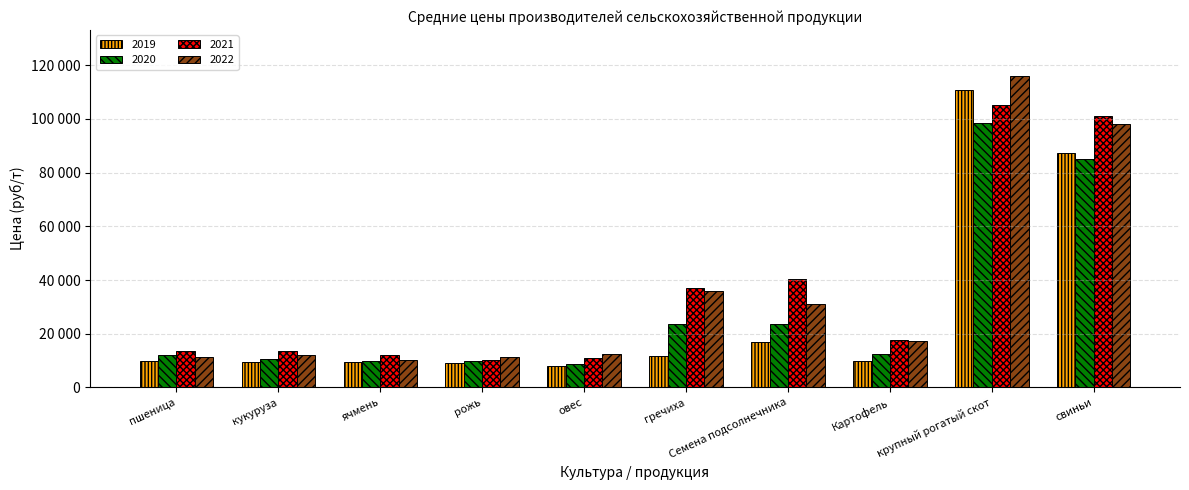

What is the total value across all series at ячмень?

41825